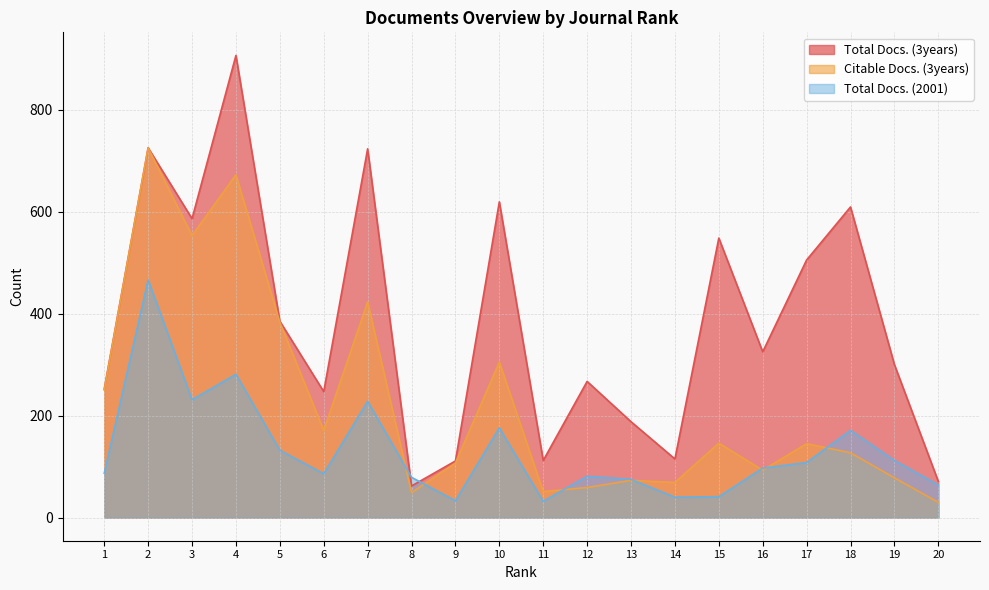

How many categories are shown in the chart?

20